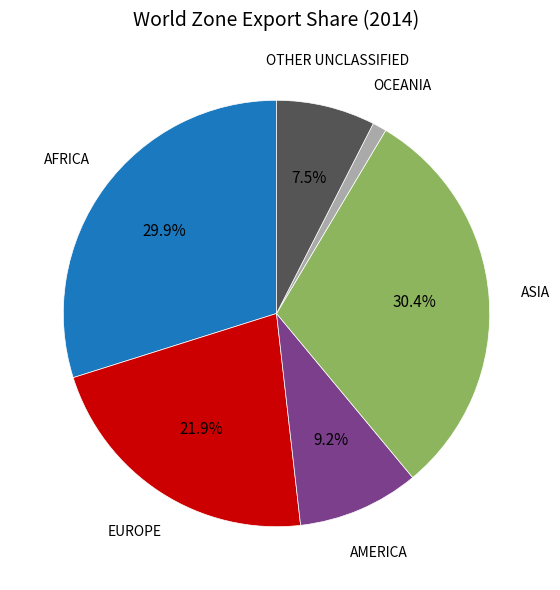

To the nearest percent, what is the difference between the largest and smallest slice percentages?

29%